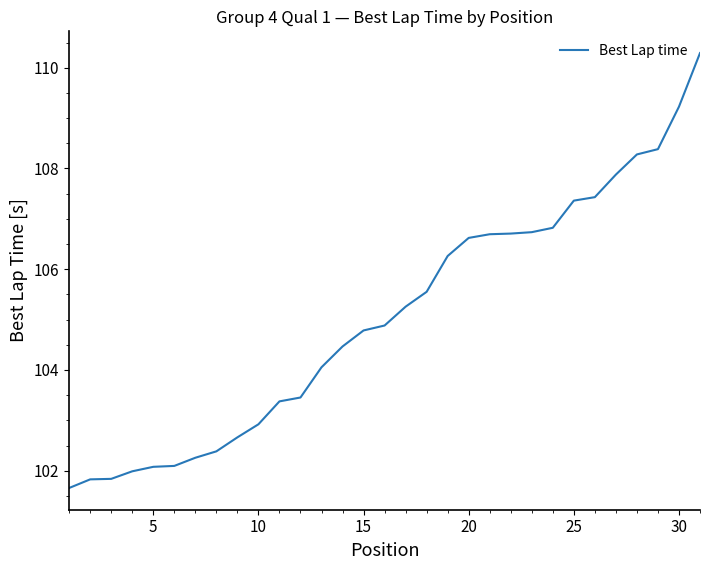

What is the maximum value shown in the chart?

110.3